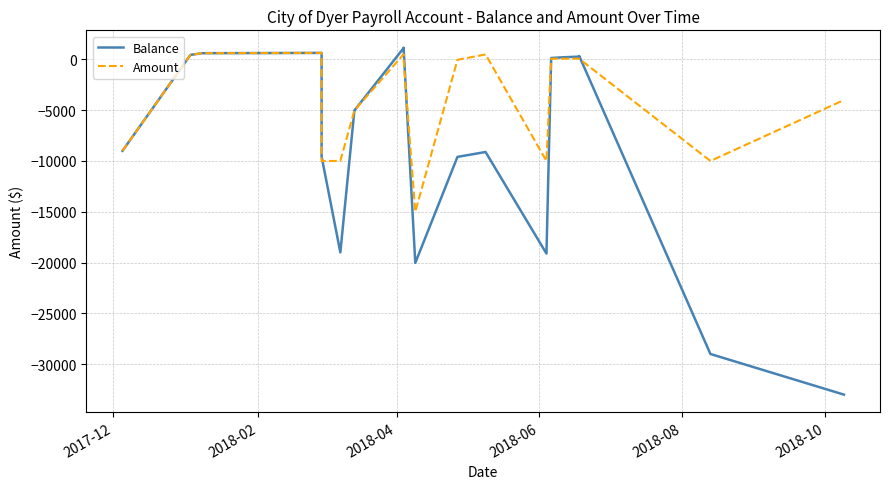

How many interior local valleys does the Balance series have?

3